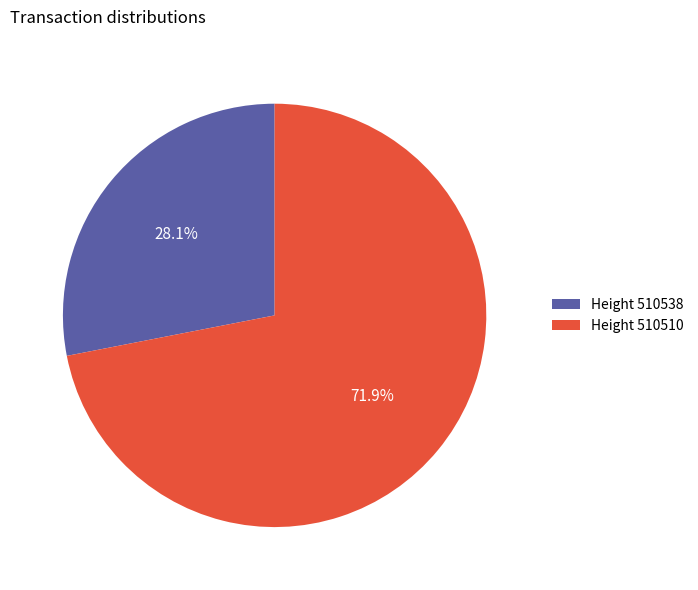

What portion of the pie excludes Height 510510?

28.1%